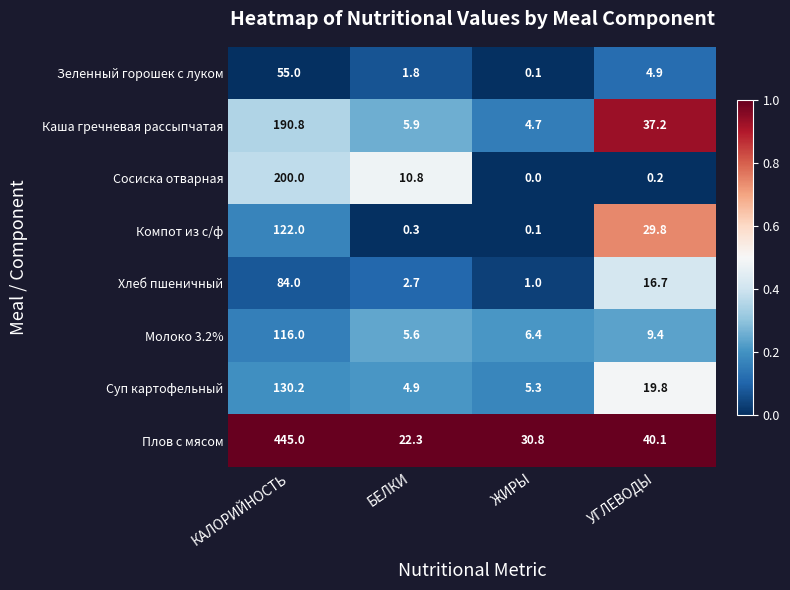

Is it true that Компот из с/ф equals 29.8 at УГЛЕВОДЫ?

True